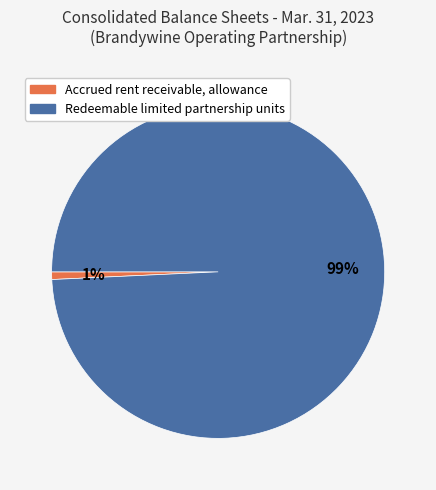

Which category has the smallest portion of the pie?

Accrued rent receivable, allowance